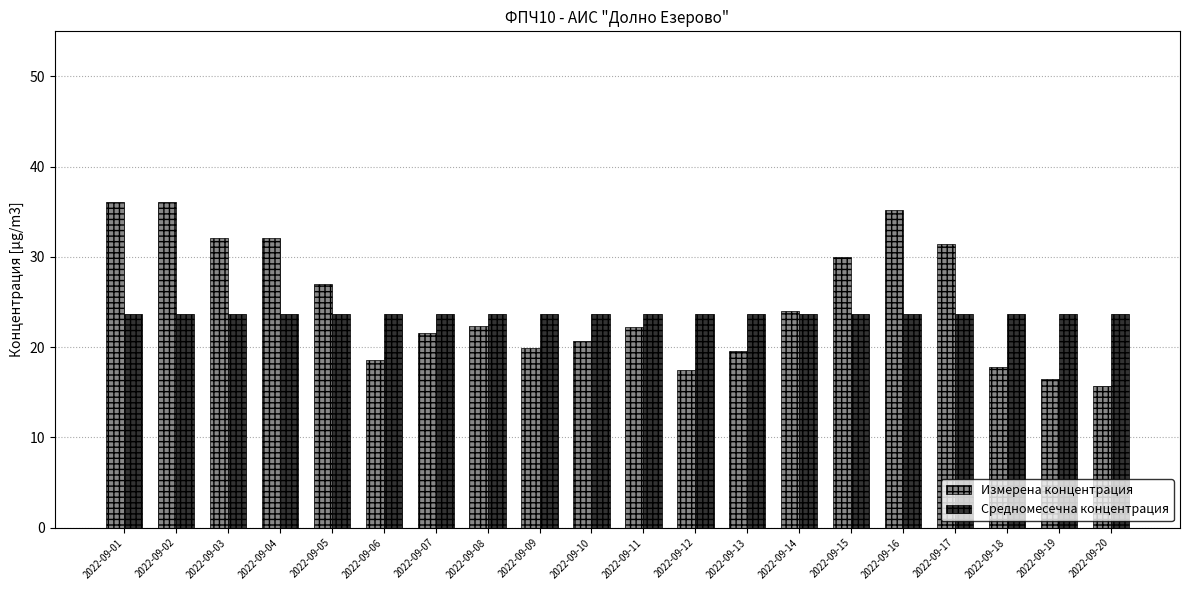

What is the maximum value shown in the chart?

36.1